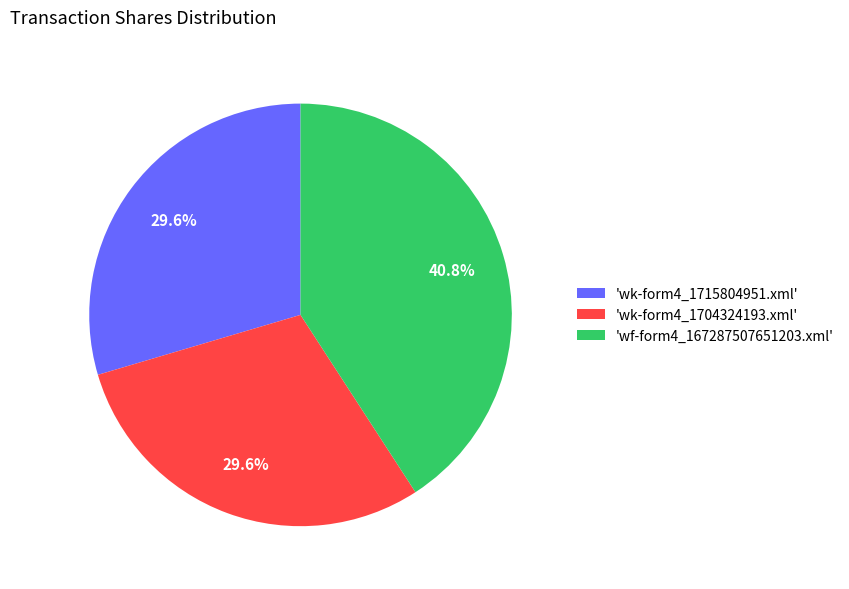

Which category has the biggest portion of the pie?

'wf-form4_167287507651203.xml'